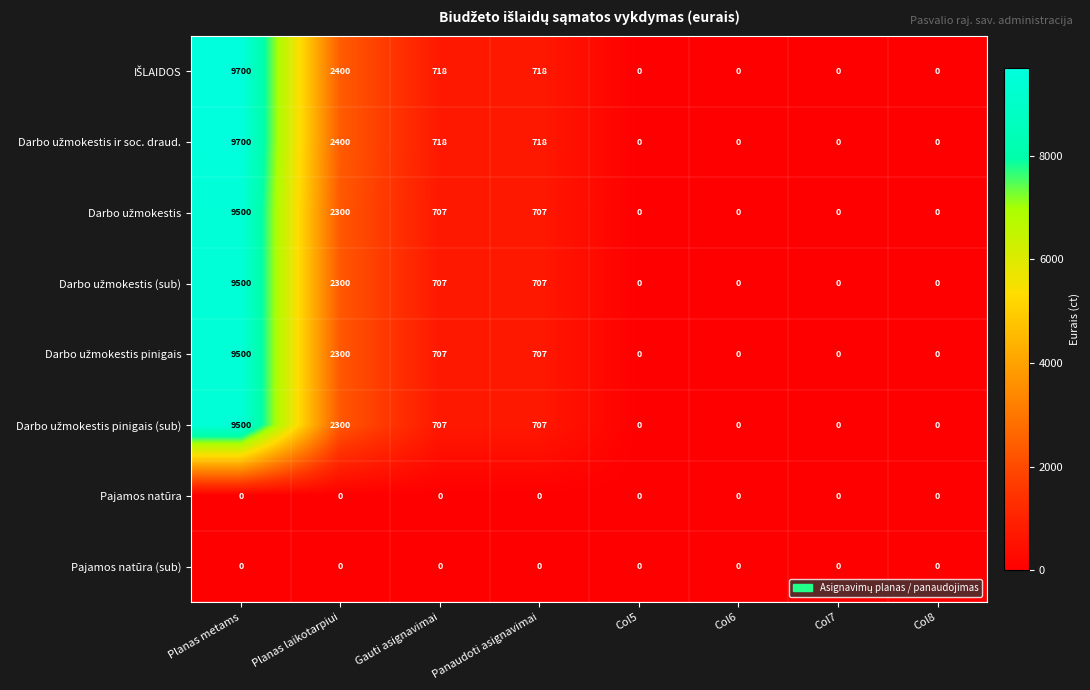

What is the total value across all series at Panaudoti asignavimai?

4264